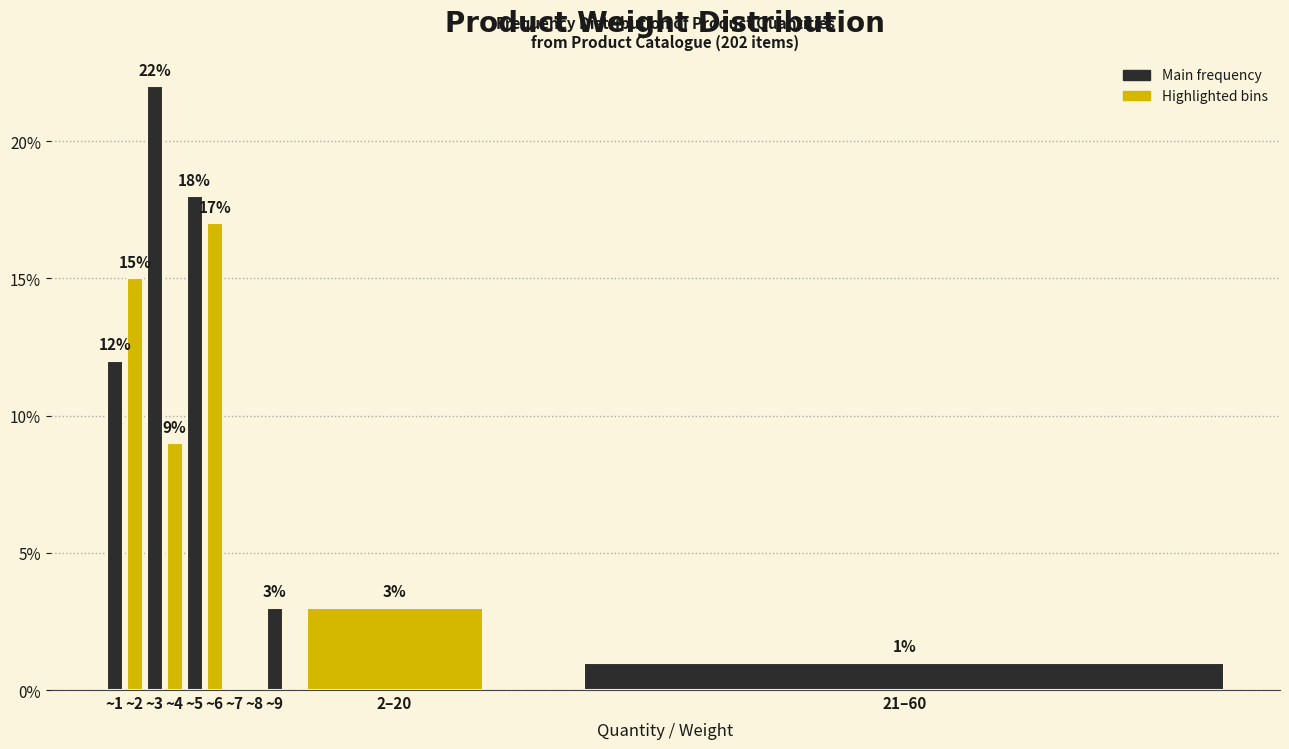

Reading left to right, what are all the values shown in this chart?

~1=12	~2=15	~3=22	~4=9	~5=18	~6=17	~7=0	~8=0	~9=3	2–20=3	21–60=1